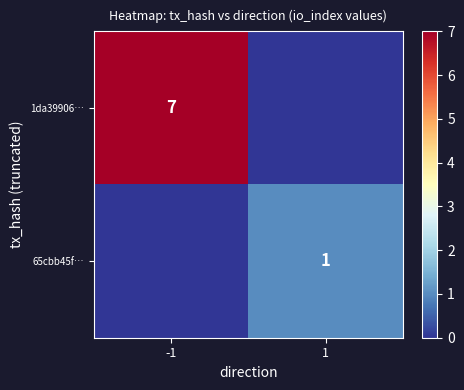

True or false: 65cbb45f… has a value of 1 at 1.

True